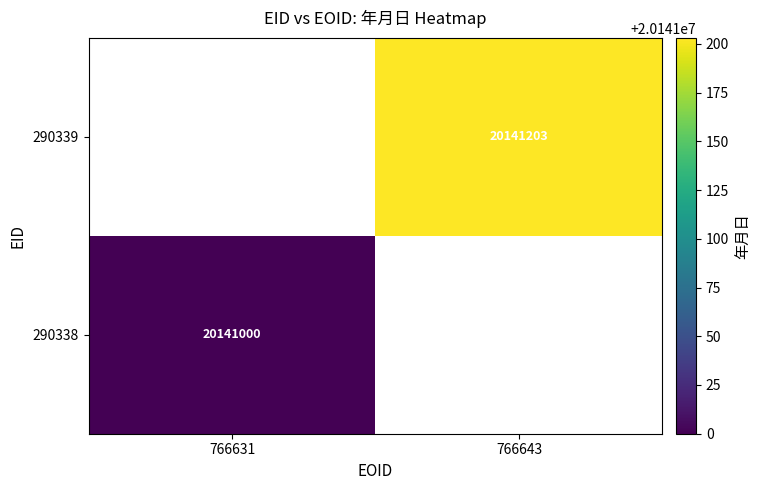

The 290338 series shows 13386638 at 766631. True or false?

False